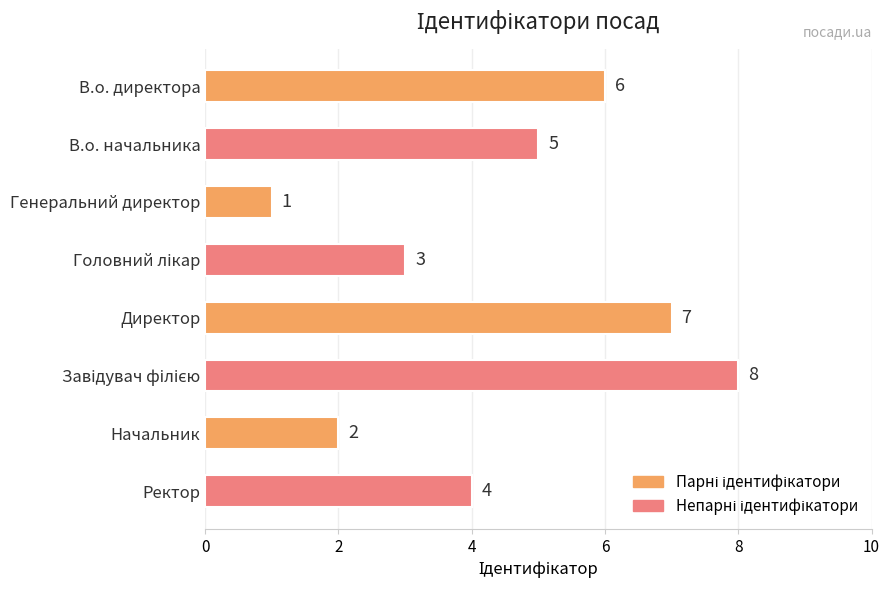

Reading bottom to top, transcribe all the data shown in this chart.

4	2	8	7	3	1	5	6